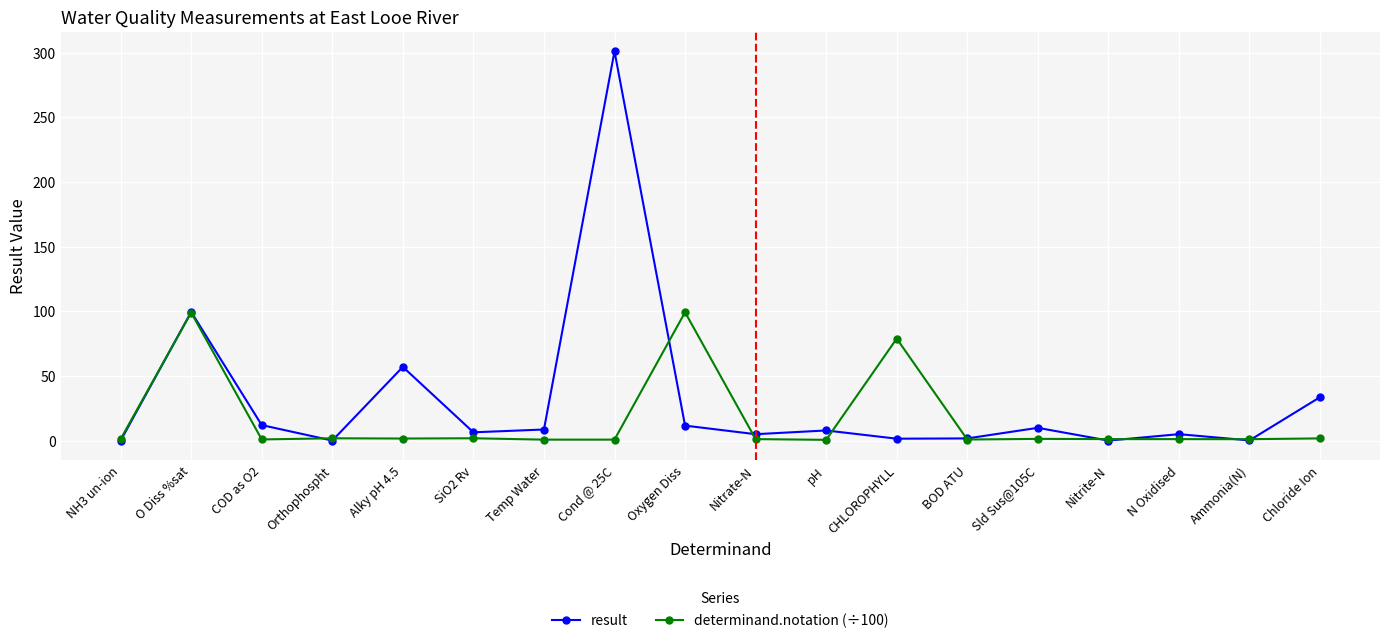

The value of result at NH3 un-ion is 0.0. True or false?

True